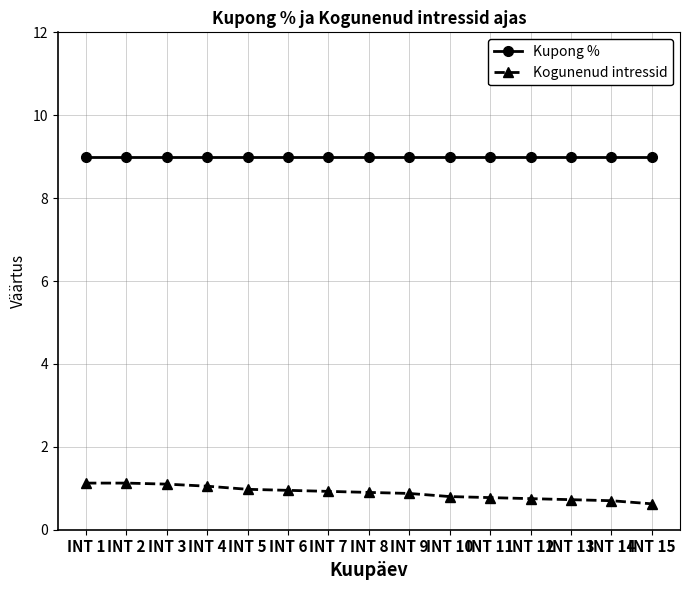

Which series has the widest spread of values?

Kogunenud intressid